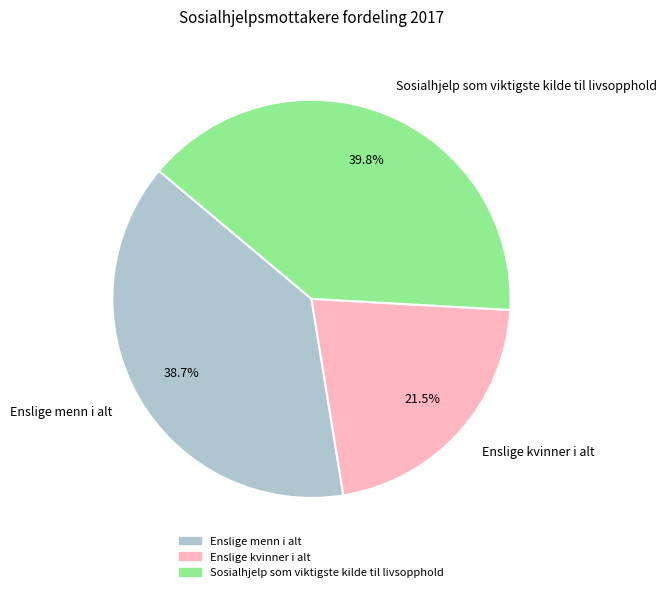

Which has a higher value, Sosialhjelp som viktigste kilde til livsopphold or Enslige kvinner i alt?

Sosialhjelp som viktigste kilde til livsopphold